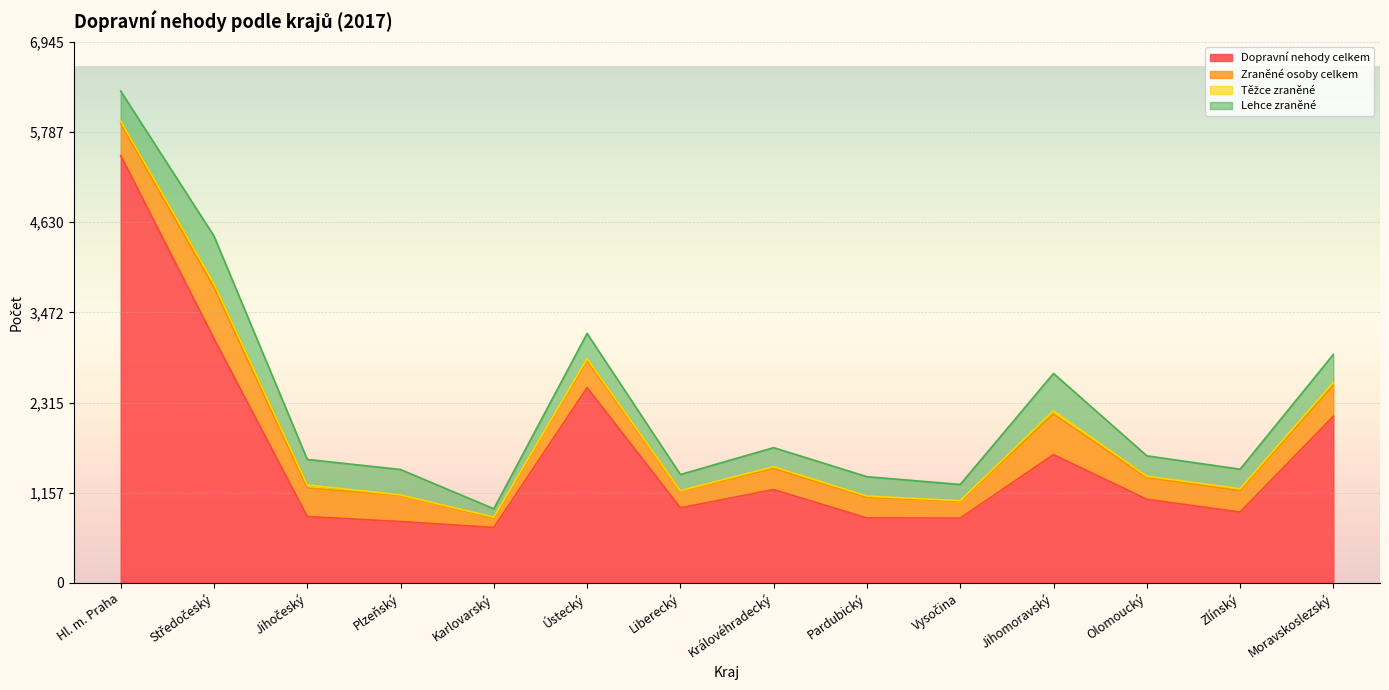

What is the difference between the second highest and minimum values in the Dopravní nehody celkem series?

2424